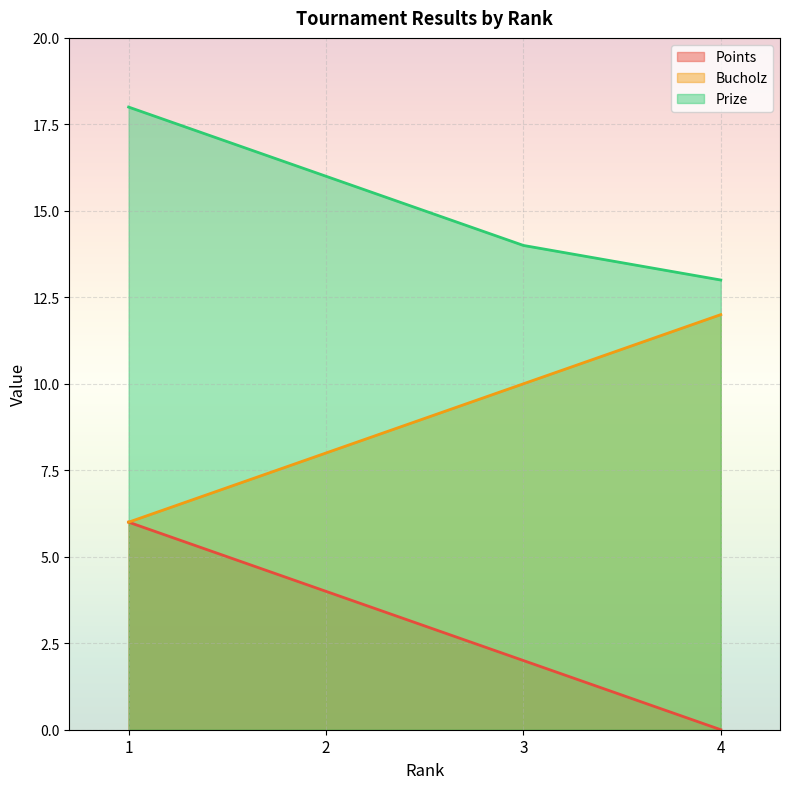

What is the sum of all Prize values?

61